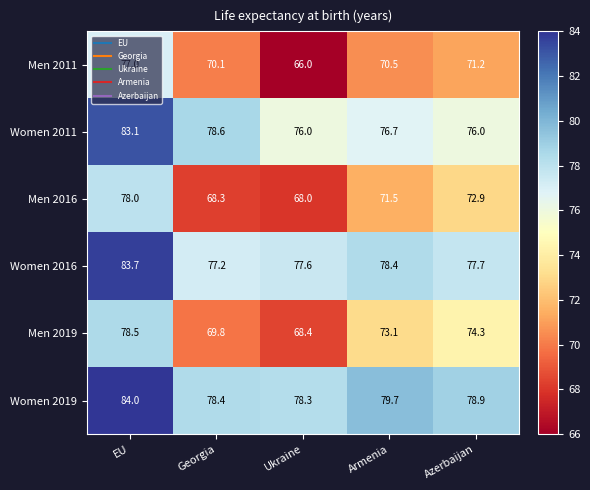

What is the difference between the maximum and minimum values in the Men 2011 series?

11.0